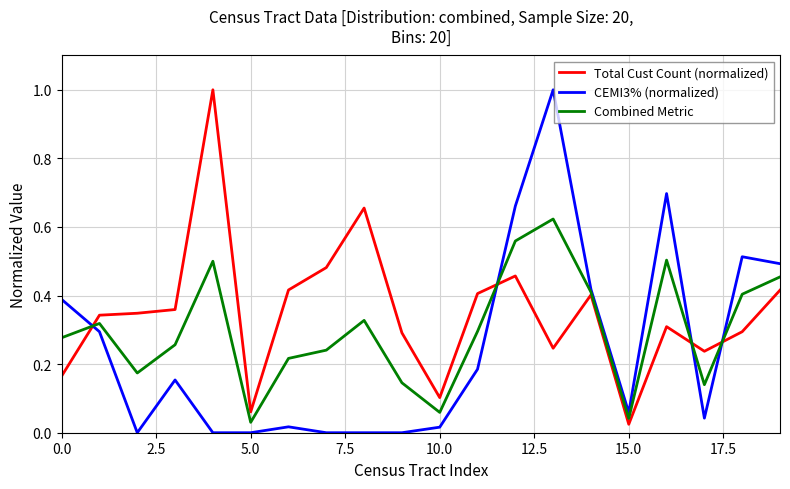

After their last crossing, which series has the higher values: Total Cust Count (normalized) or CEMI3% (normalized)?

CEMI3% (normalized)